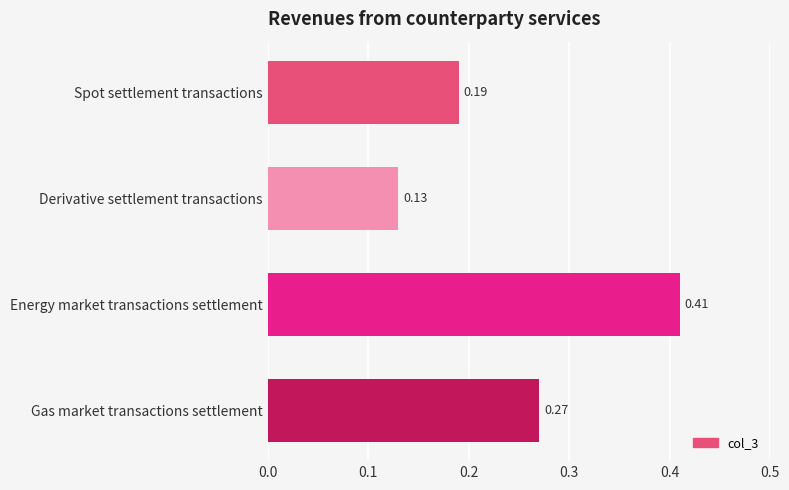

Rank the categories by value from highest to lowest.

Energy market transactions settlement, Gas market transactions settlement, Spot settlement transactions, Derivative settlement transactions